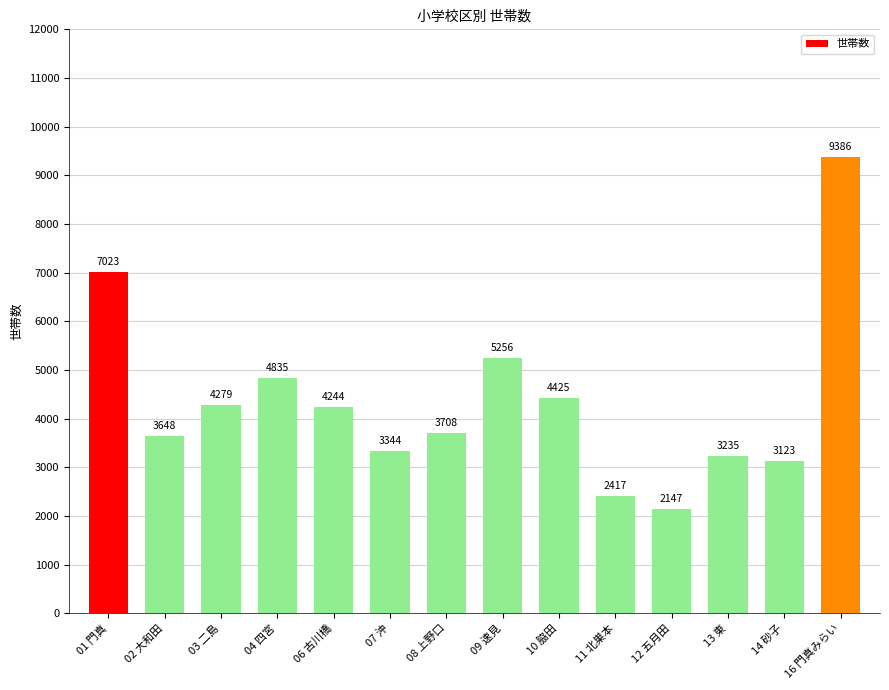

What is the ratio of the value at 12 五月田 to the value at 13 東?

0.7